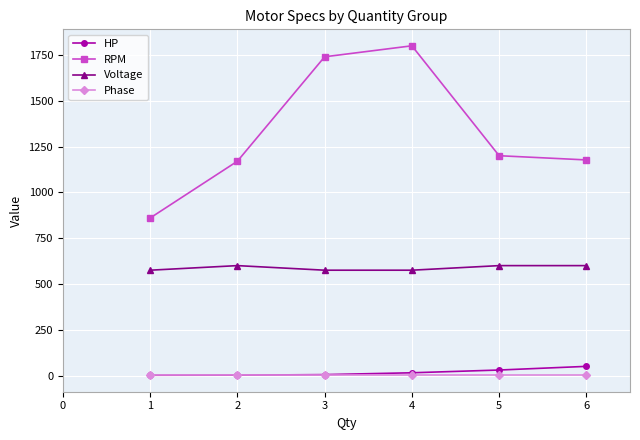

True or false: HP and RPM cross at least once.

False